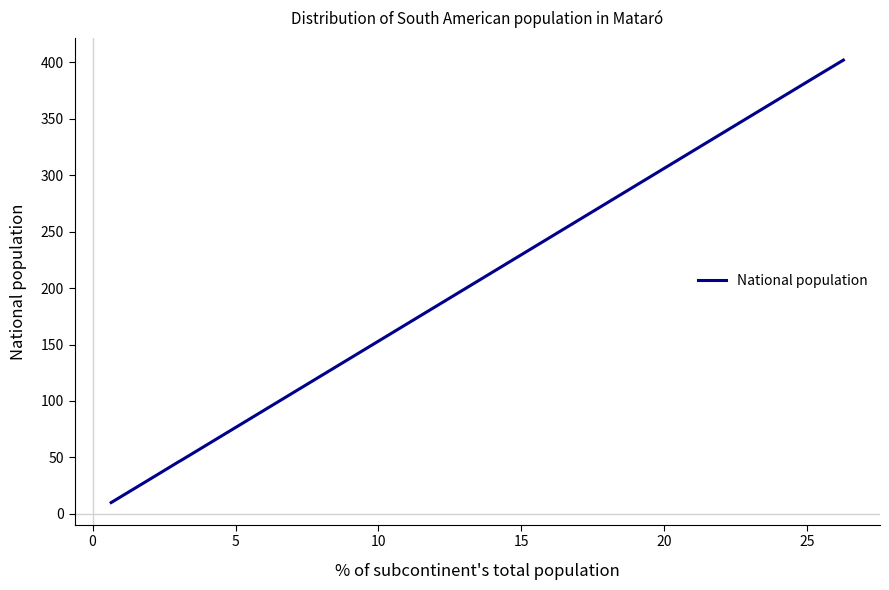

What is the difference between the maximum and minimum values?

392